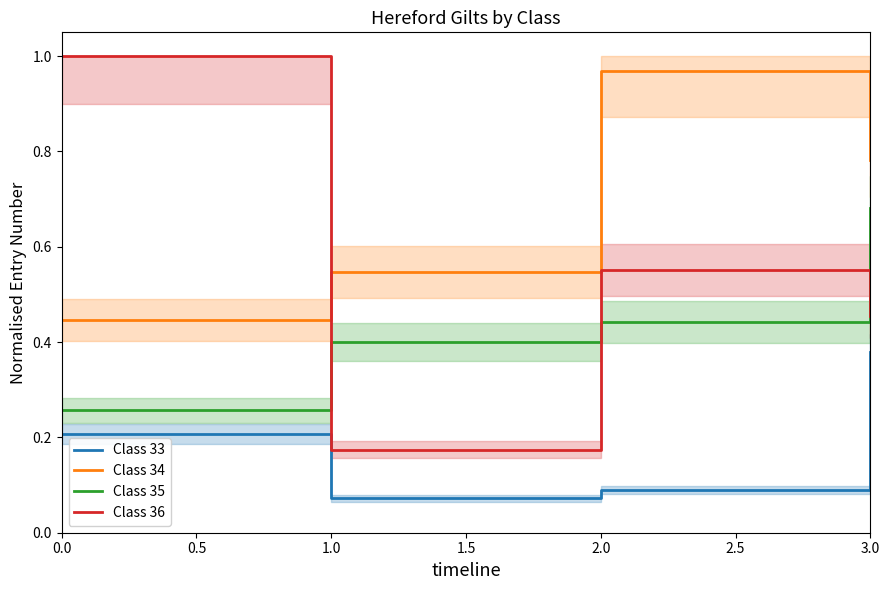

What is the average value of the Class 34 series?

0.7